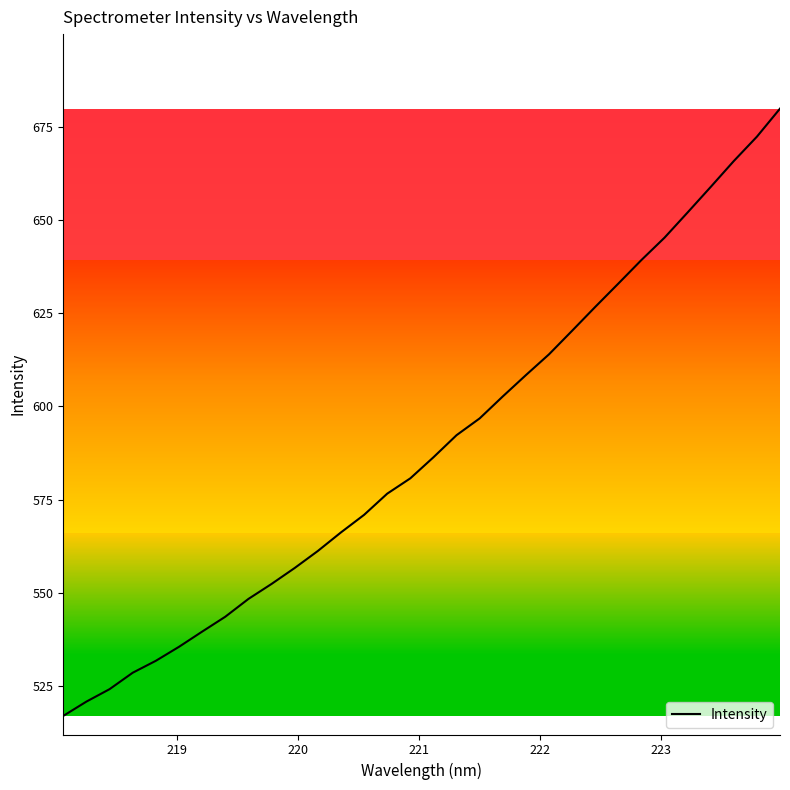

How many values are below 586?

16